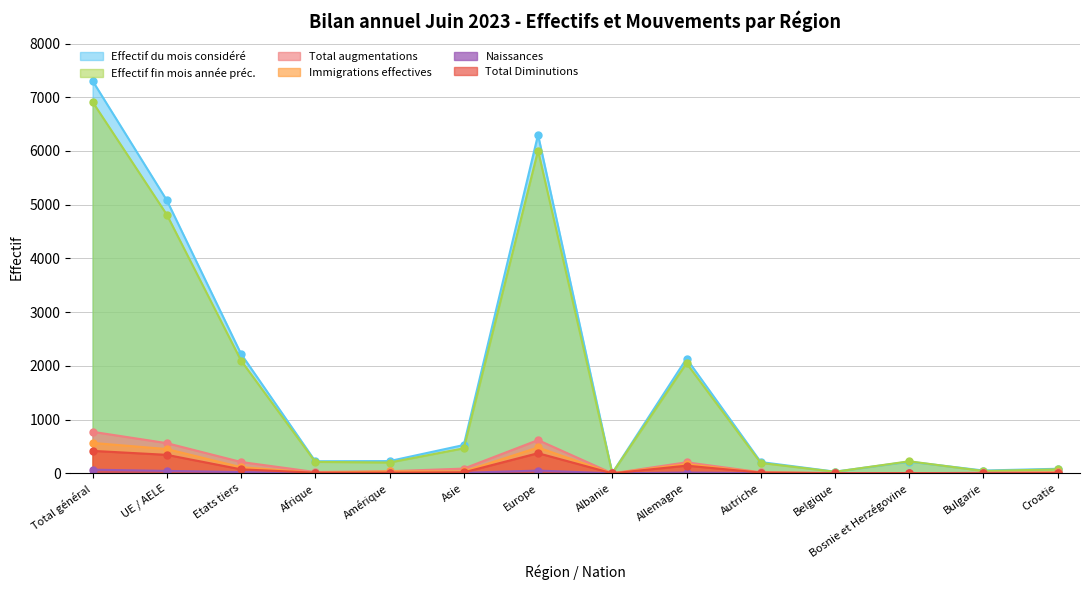

Count the number of categories in the chart.

14